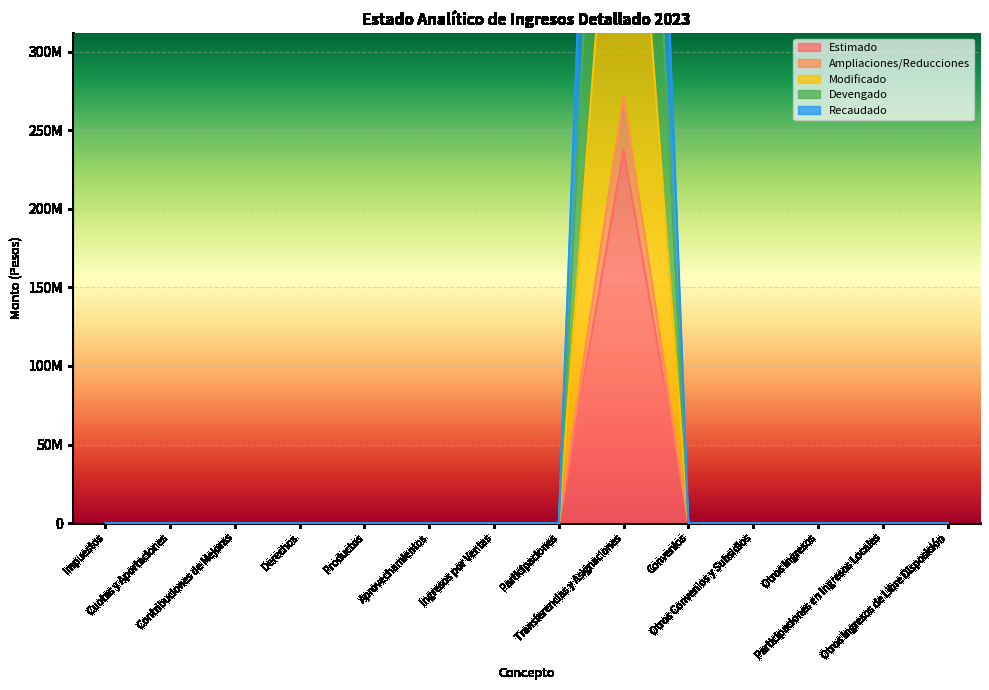

What is the label of the 5th point from the left?

Productos